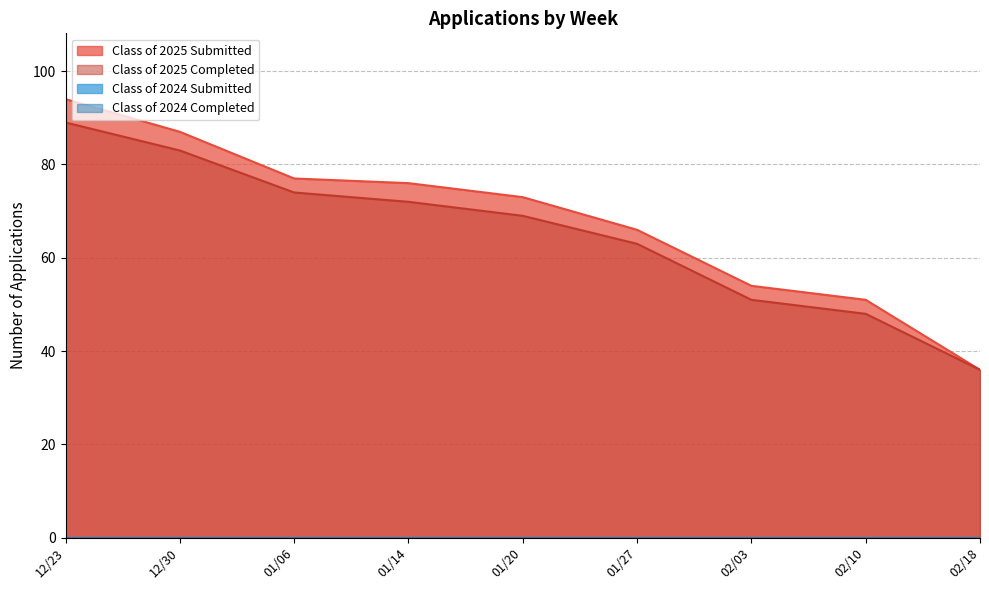

True or false: Class of 2025 Submitted and Class of 2025 Completed cross at least once.

False